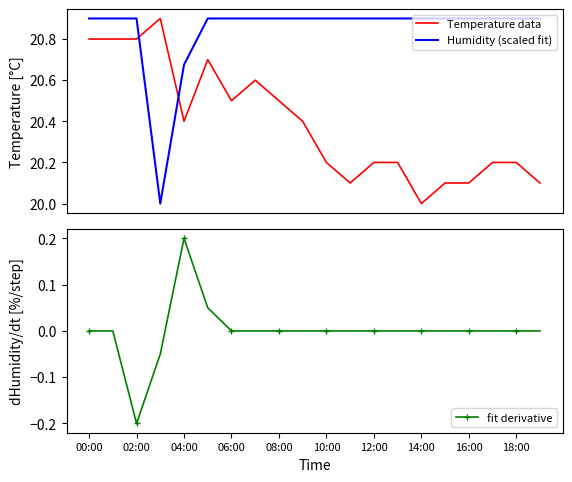

How many lines are shown in the chart?

3